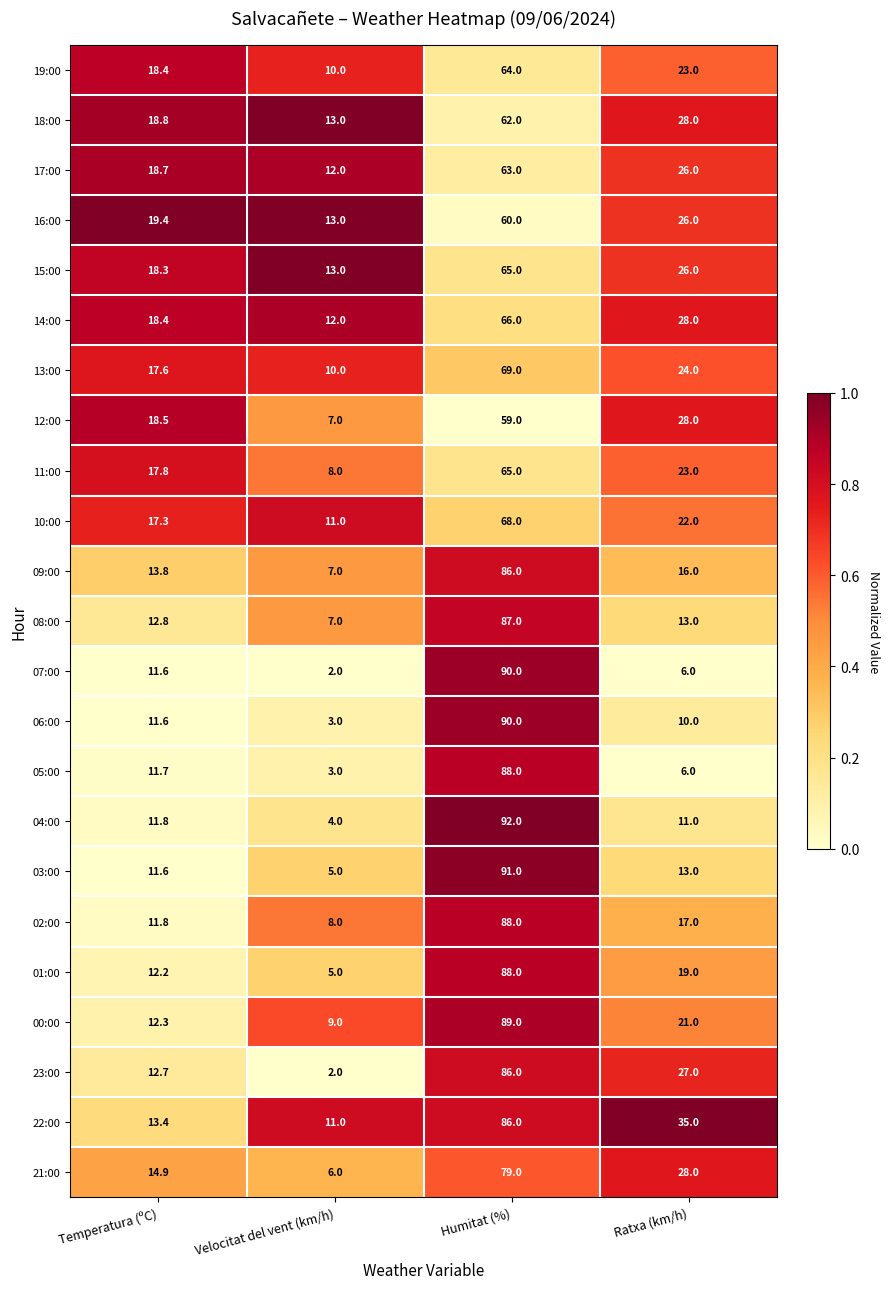

What is the total value across all series at Temperatura (ºC)?

345.4